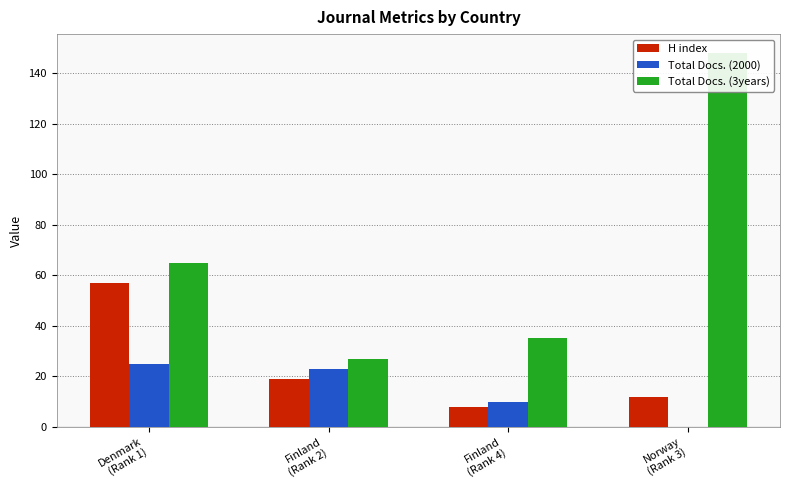

What is the minimum value for H index?

8